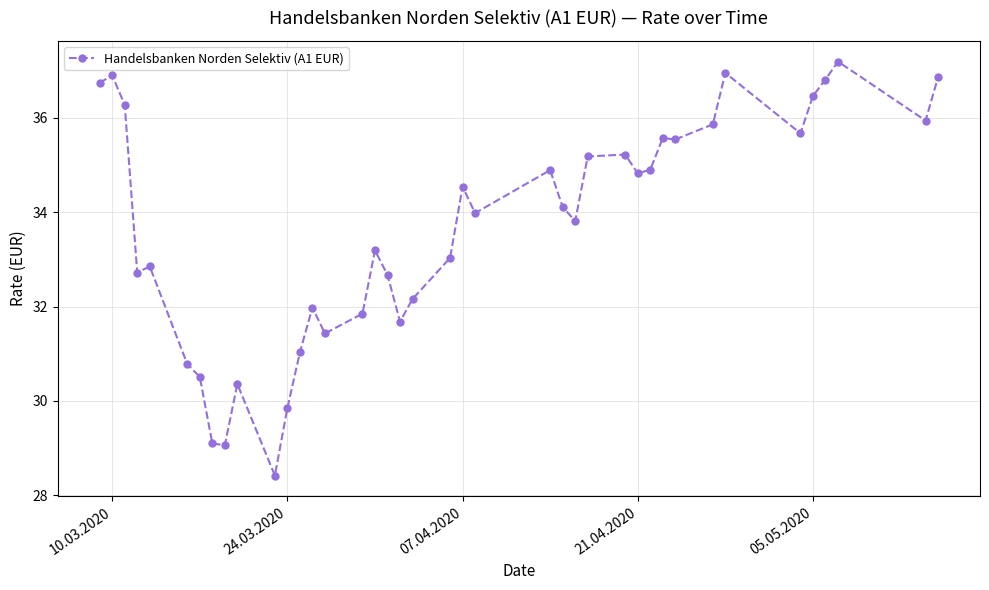

What is the value of the 18th point from the left?

32.7